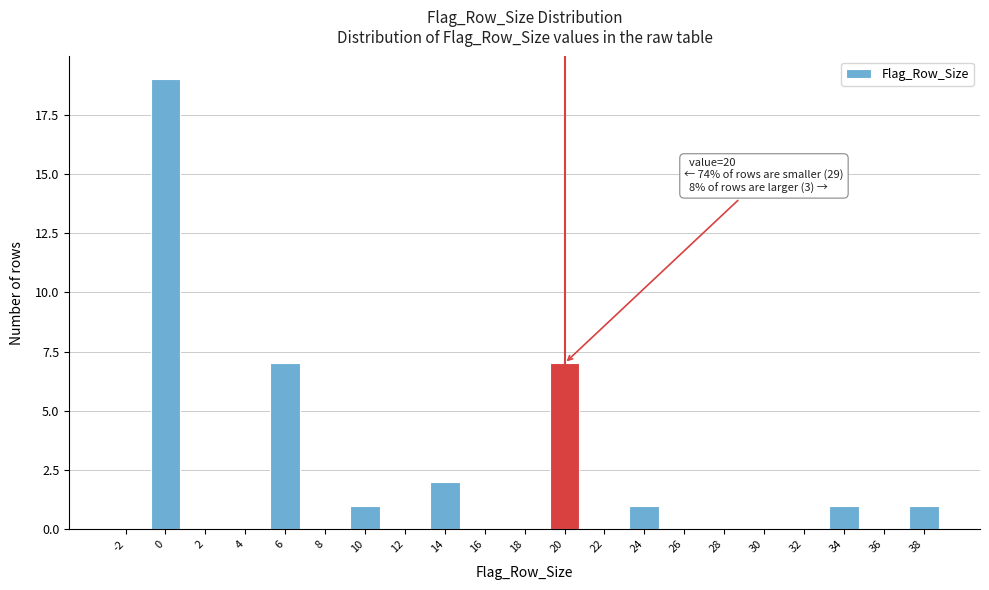

Reading left to right, extract all data points from this chart.

-2=0	0=19	2=0	4=0	6=7	8=0	10=1	12=0	14=2	16=0	18=0	20=7	22=0	24=1	26=0	28=0	30=0	32=0	34=1	36=0	38=1